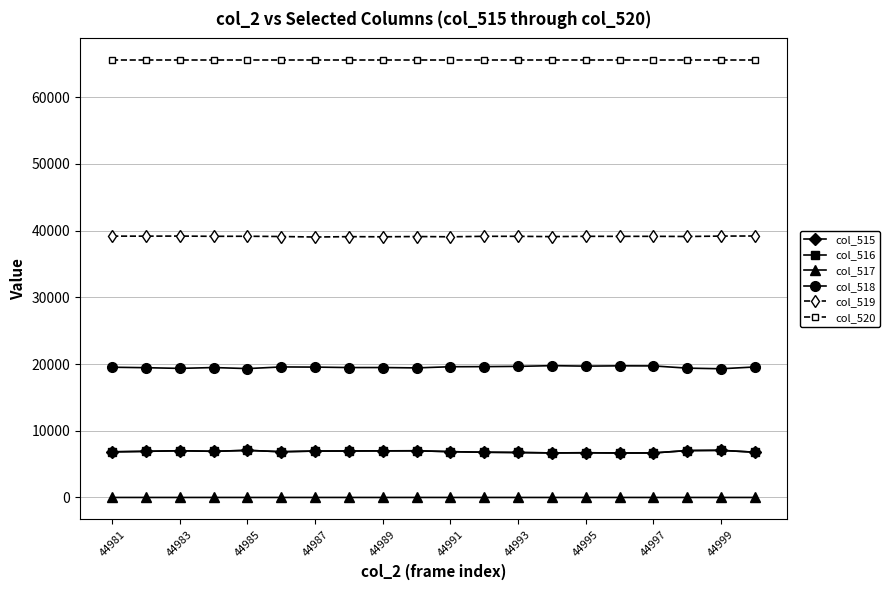

What is the difference between the maximum and minimum values in the col_517 series?

2